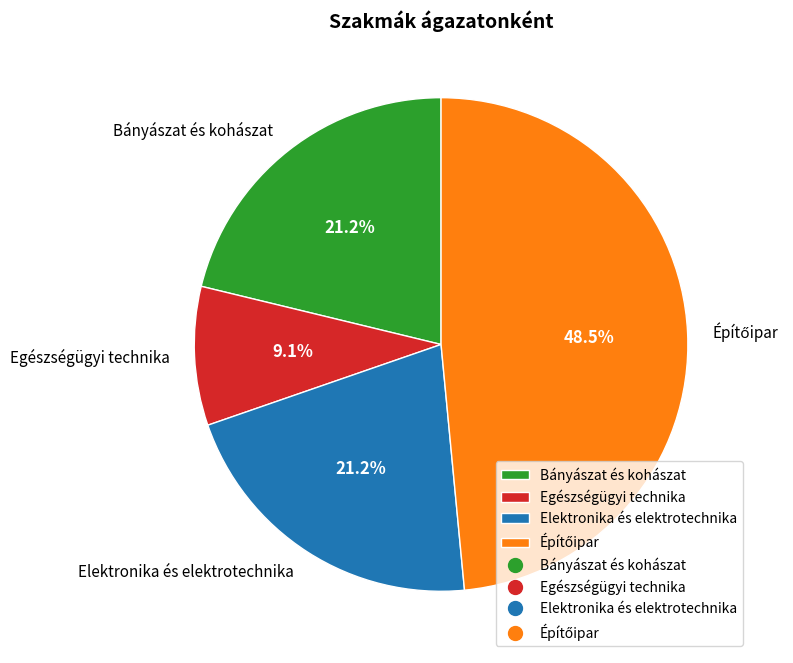

What is the ratio of the value at Bányászat és kohászat to the value at Egészségügyi technika?

2.3